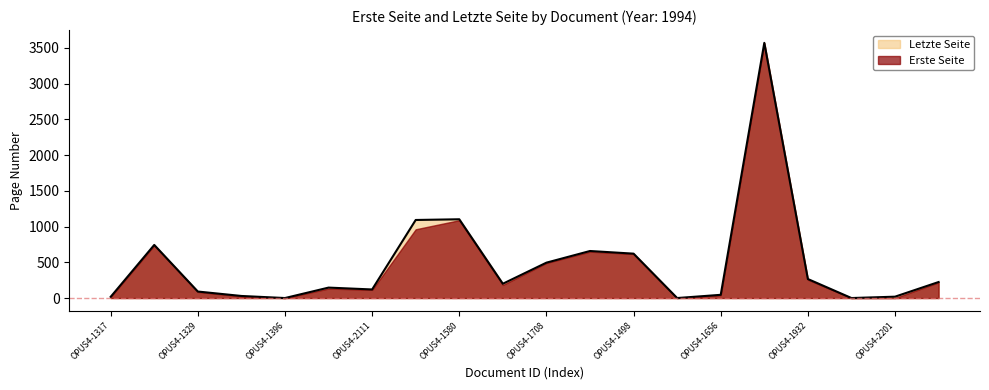

Rank the categories by value from highest to lowest.

OPUS4-1931, OPUS4-1580, OPUS4-1579, OPUS4-1328, OPUS4-1719, OPUS4-1498, OPUS4-1708, OPUS4-1932, OPUS4-2348, OPUS4-1582, OPUS4-1867, OPUS4-2111, OPUS4-1329, OPUS4-1656, OPUS4-1330, OPUS4-2201, OPUS4-1317, OPUS4-1396, OPUS4-1621, OPUS4-1939